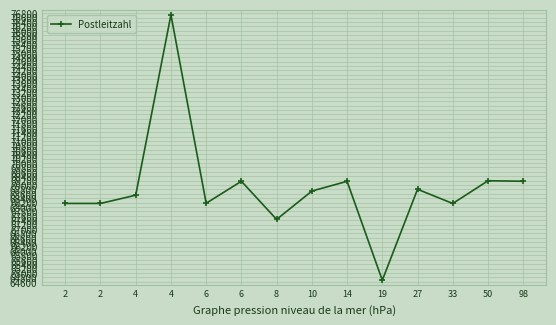

How many lines are shown in the chart?

1